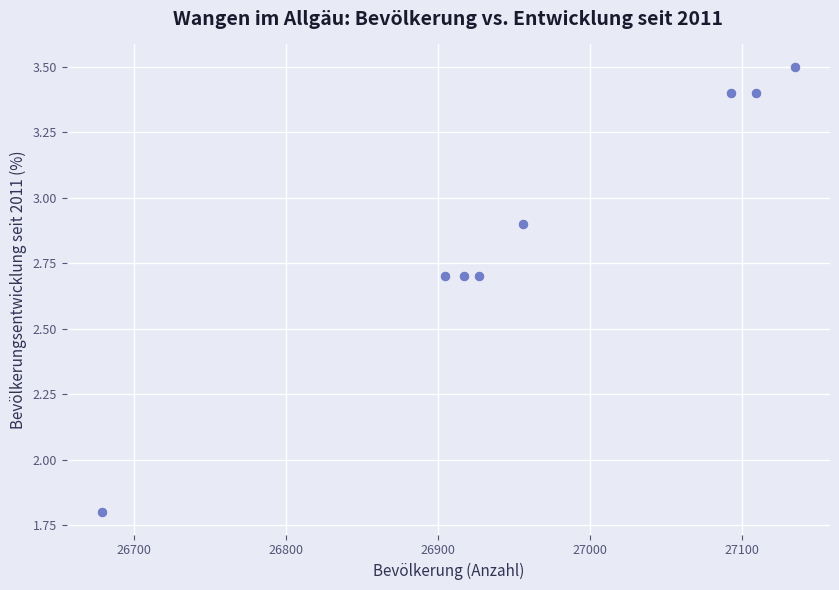

What is the range of X values (max minus min)?

456.0